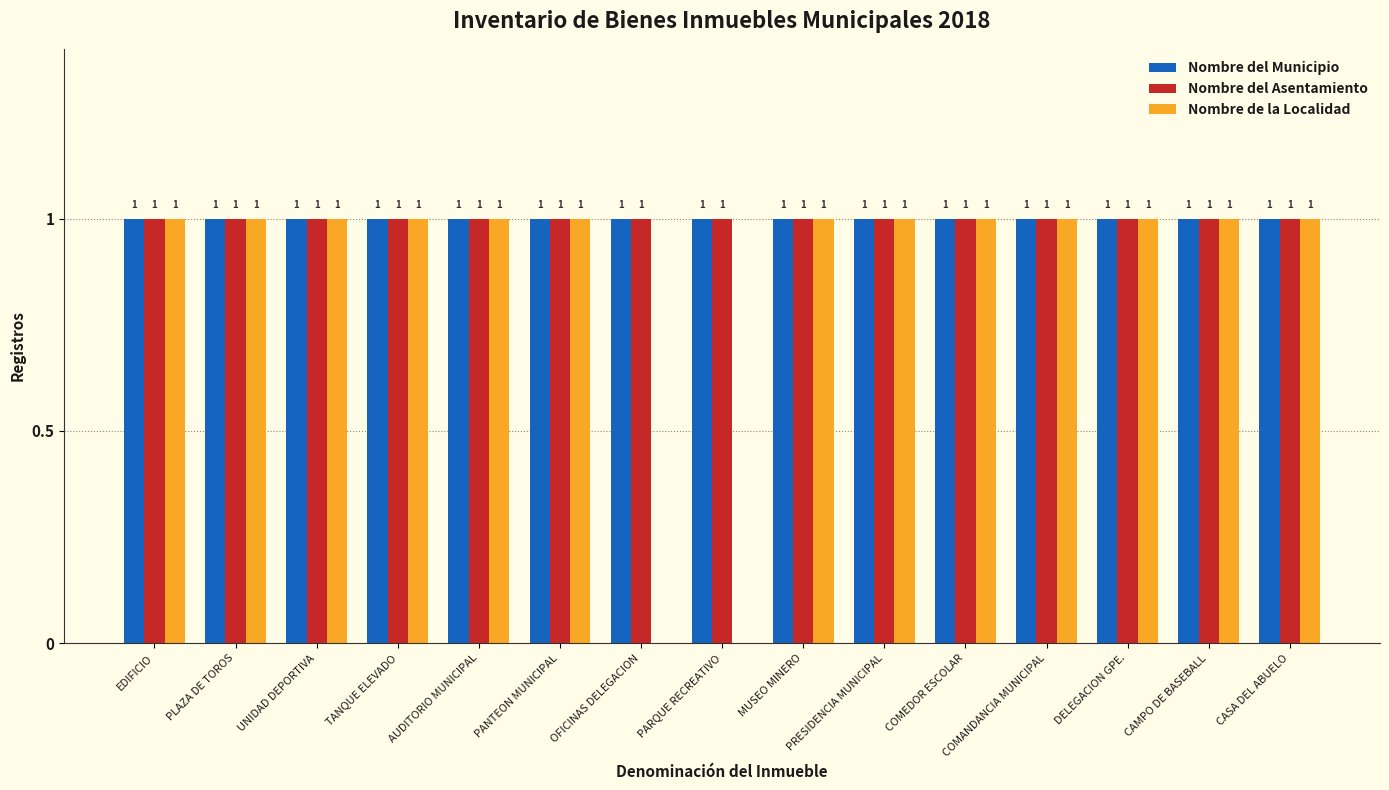

The value of Nombre del Municipio at EDIFICIO is 2. True or false?

False